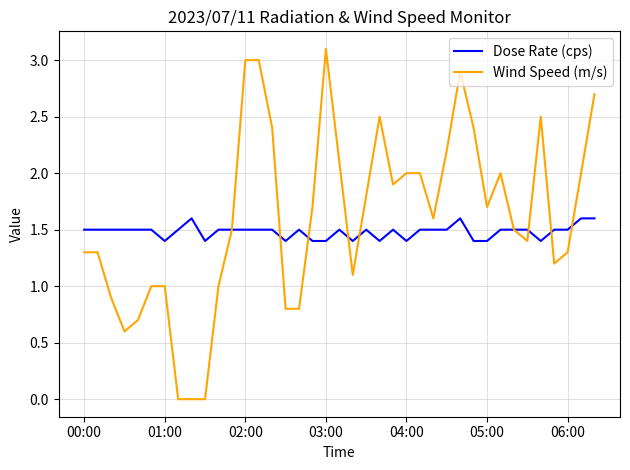

Which series has the widest spread of values?

Wind Speed (m/s)